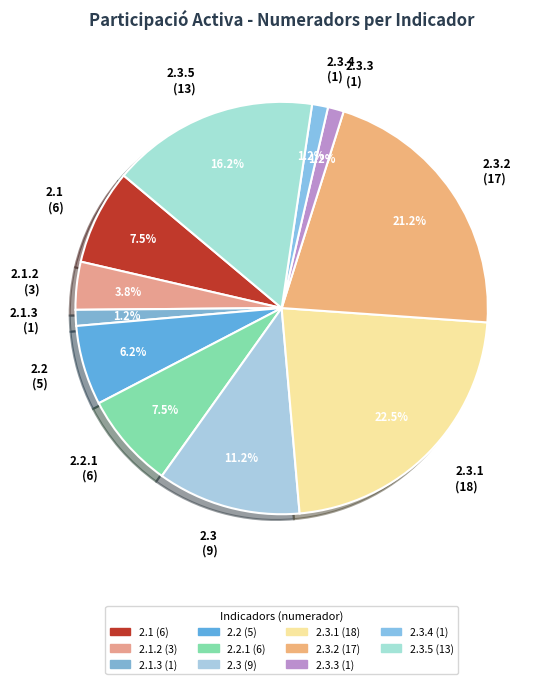

Is 2.3.2 (17) the majority of the pie?

No